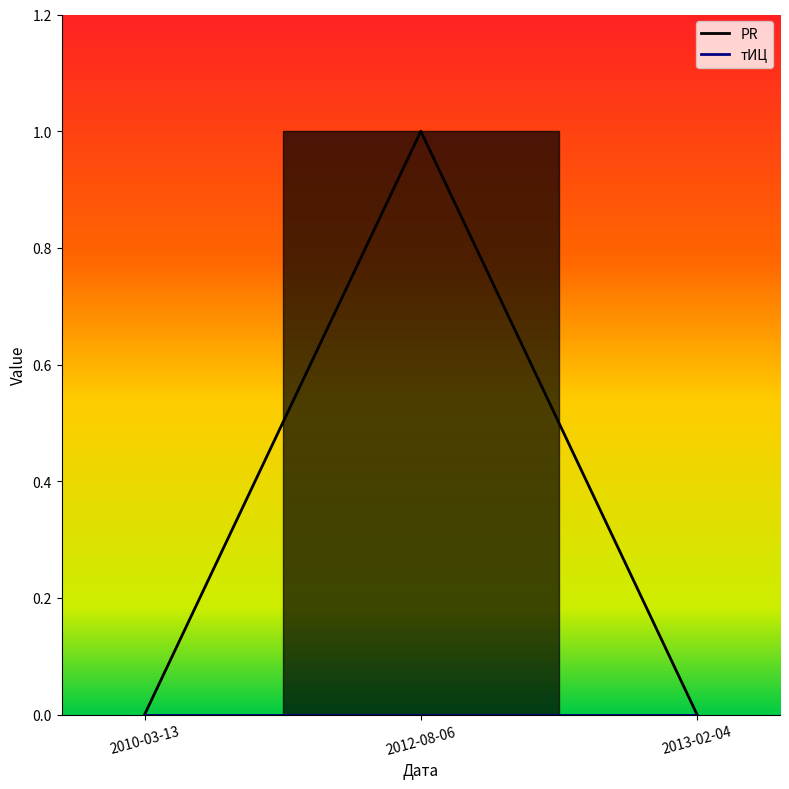

The value at 2012-08-06 is 0. True or false?

False